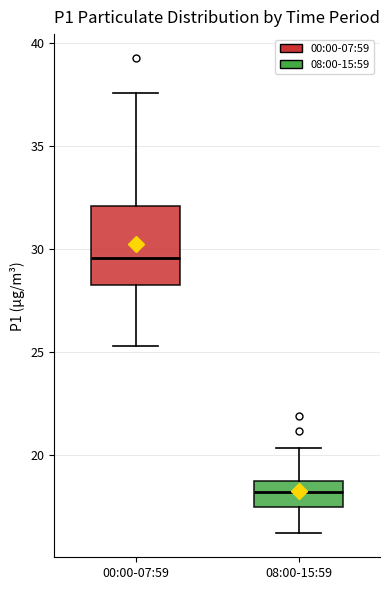

Where is the upper edge of the box for 08:00-15:59 on the y-axis? The values are not printed on the chart, so give them approximately, as read against the axis.

18.5